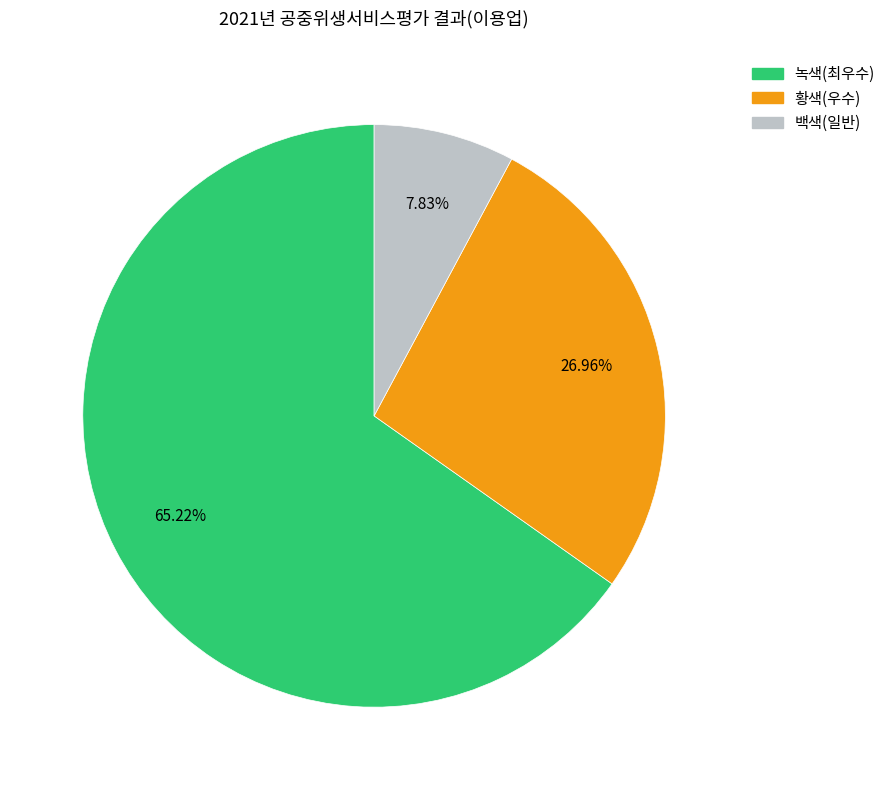

How many segments does this pie chart have?

3